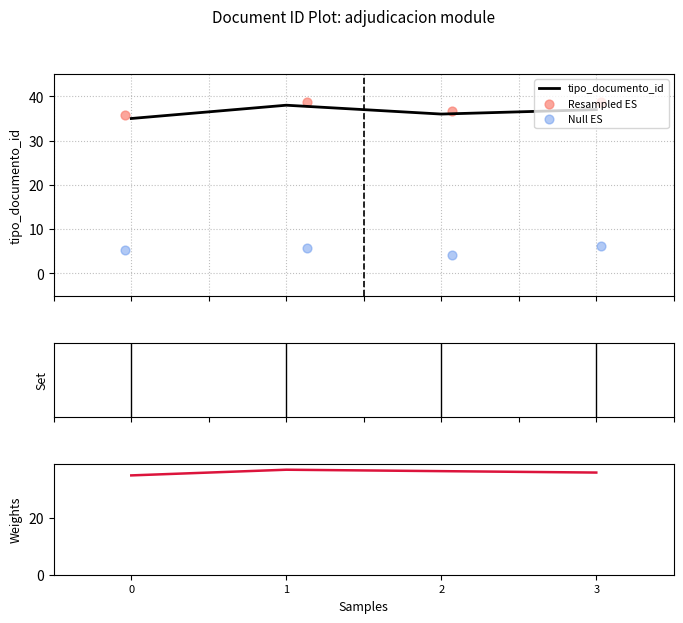

Which series reaches the minimum Y coordinate?

Null ES